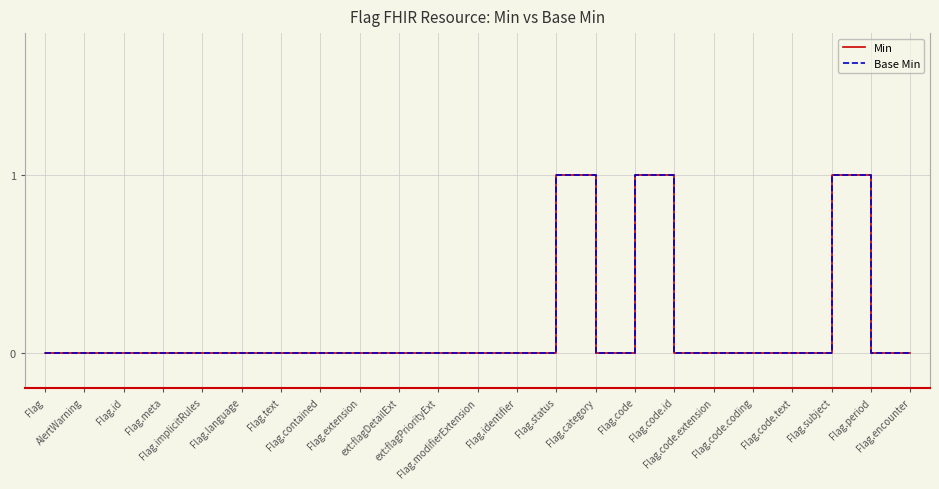

Does the chart display data point markers on the line(s)?

No